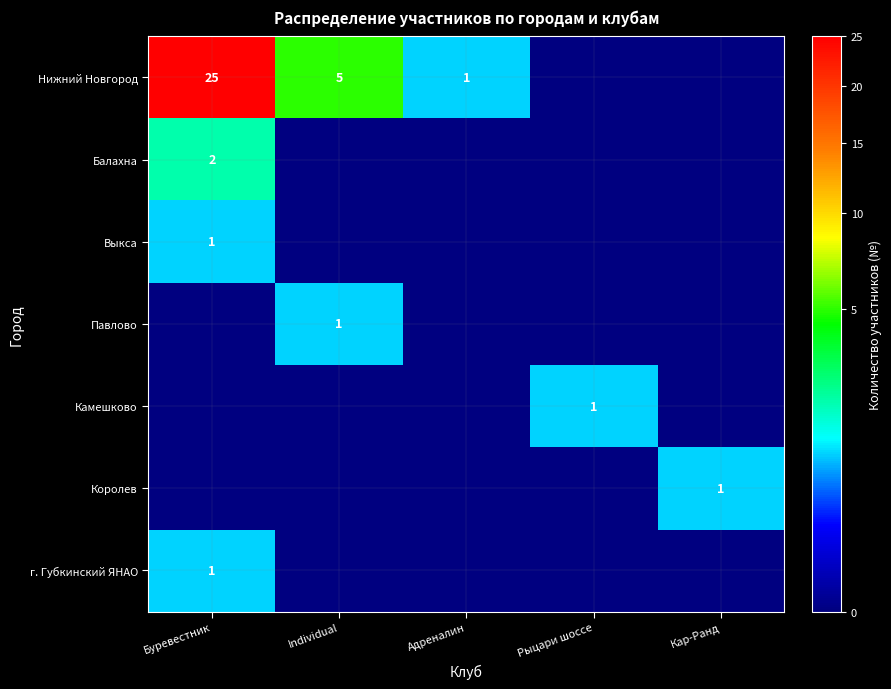

Which has a higher value, Рыцари шоссе or Адреналин?

Адреналин